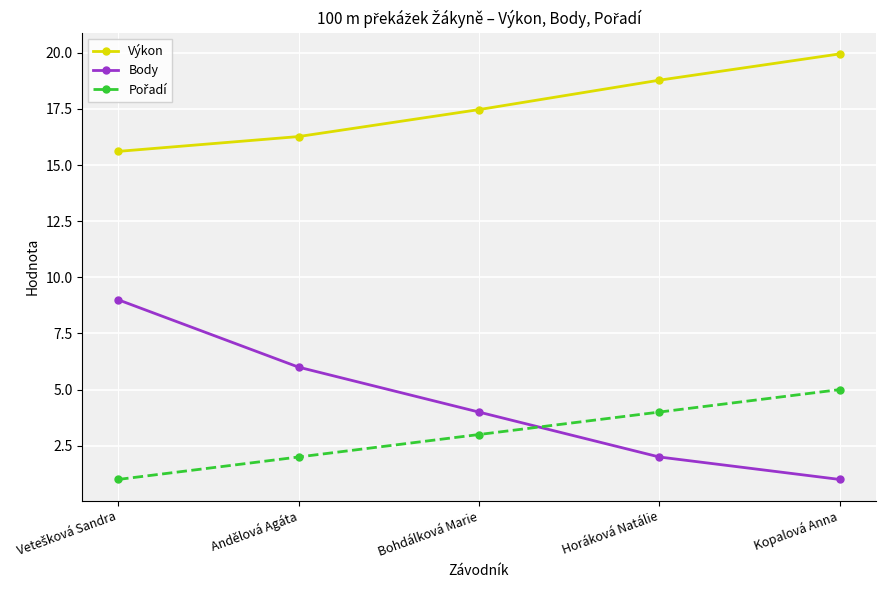

At which label does Body reach its minimum?

Kopalová Anna